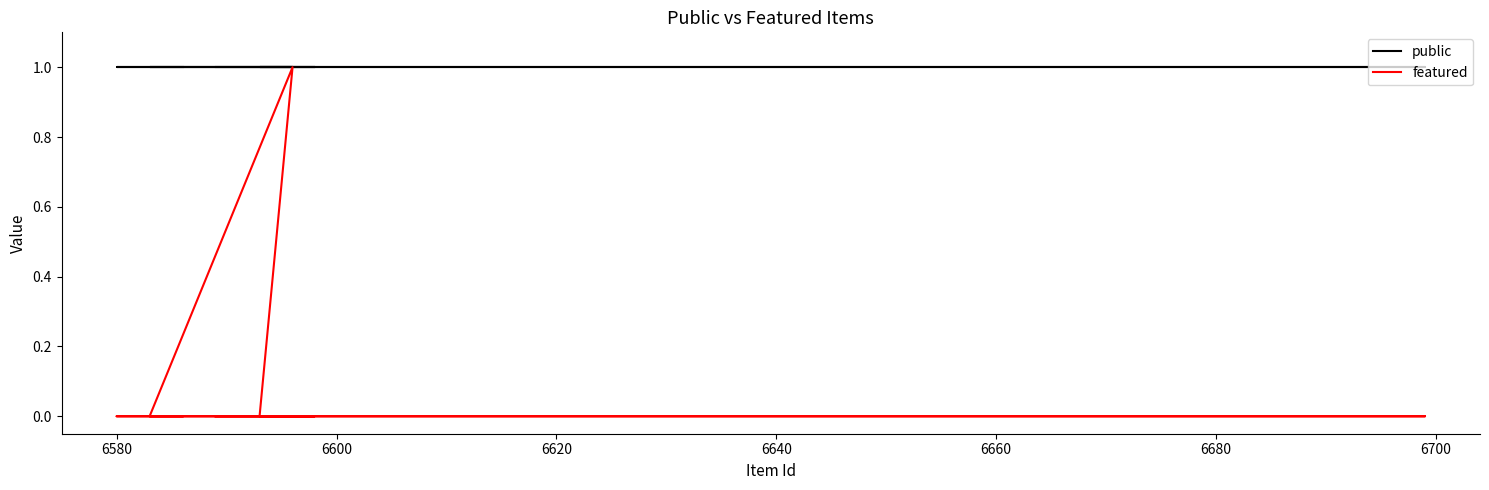

How many lines are shown in the chart?

2